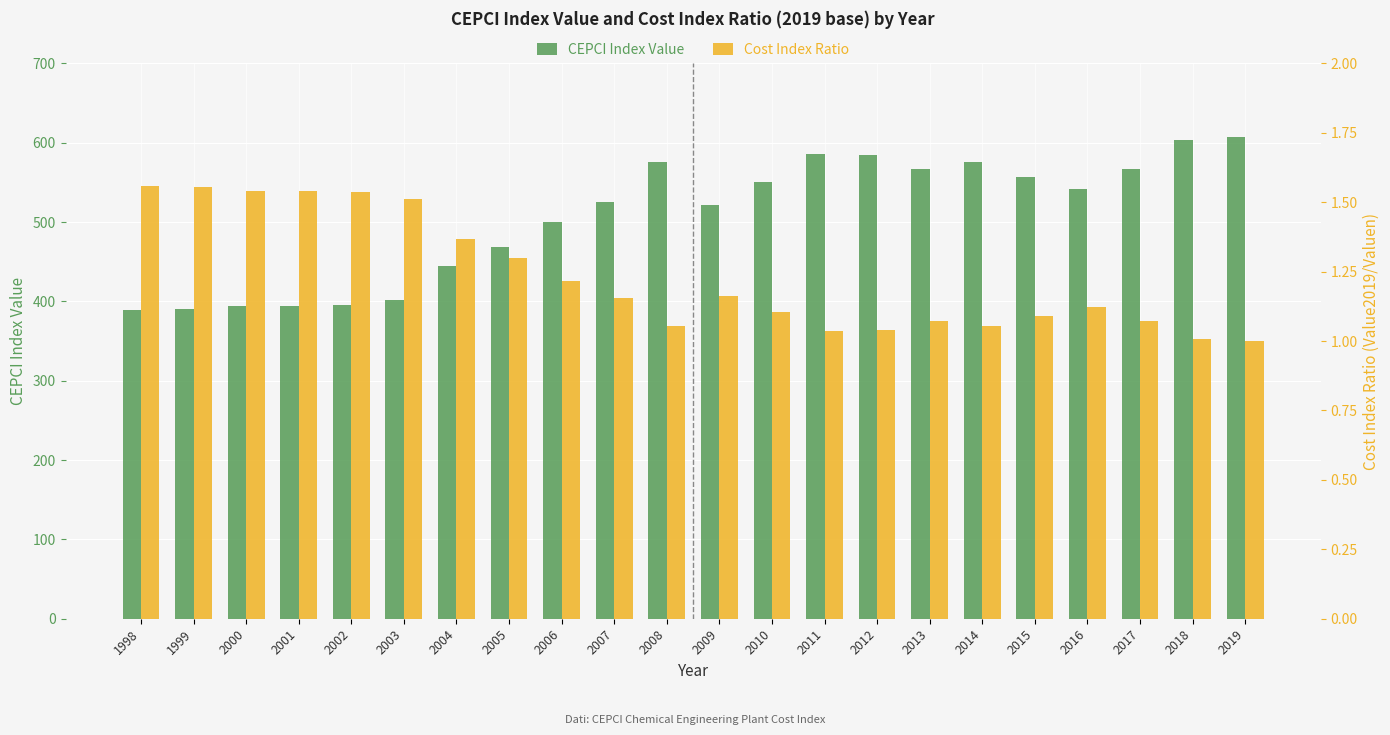

What is the value of the Cost Index Ratio bar at the 10th from the left?

1.2